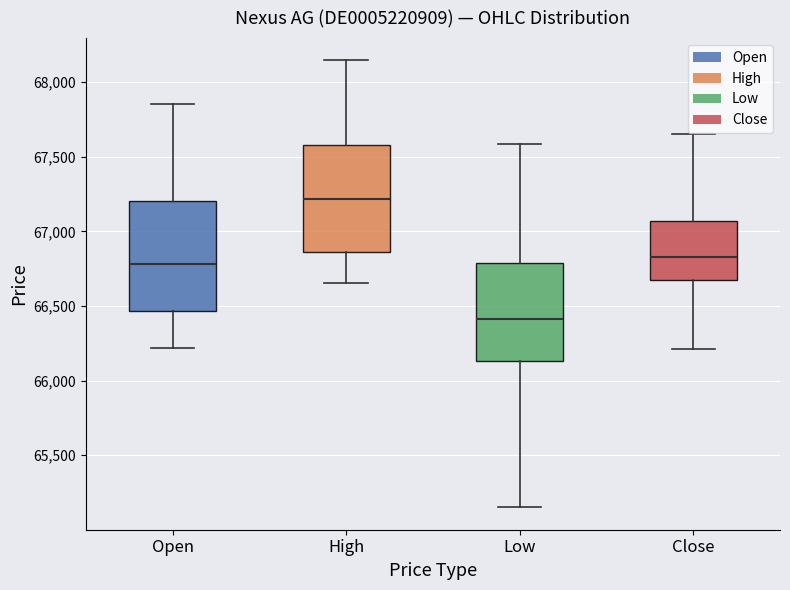

Where is the upper edge of the box for Close on the y-axis? The values are not printed on the chart, so give them approximately, as read against the axis.

67050